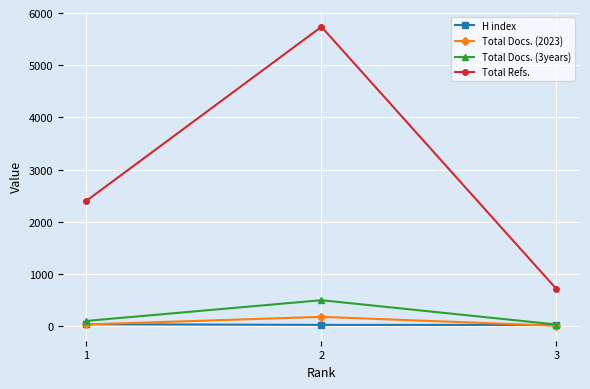

How many categories are shown in the chart?

3